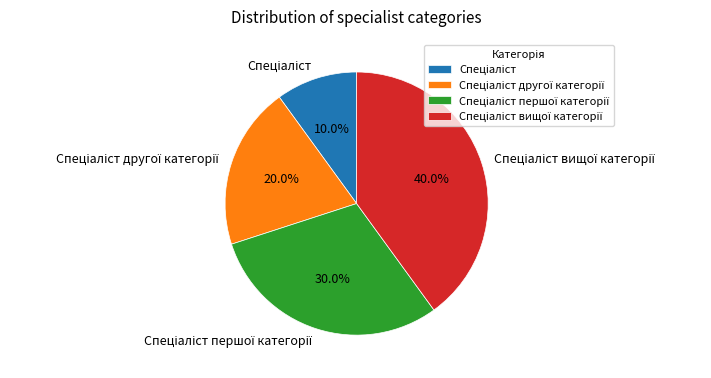

Is there a majority slice in this chart?

No